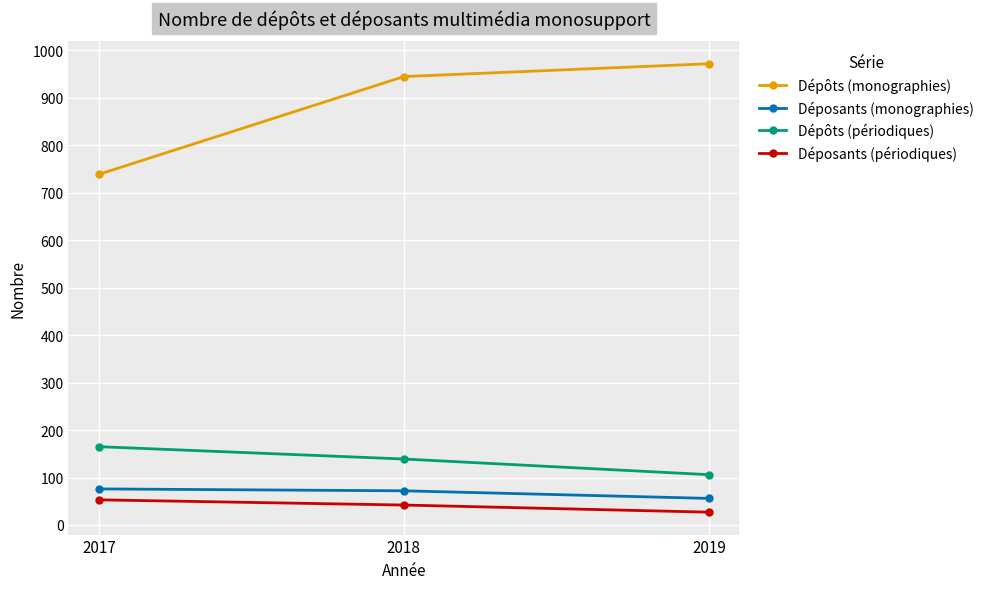

Which series has the widest spread of values?

Dépôts (monographies)